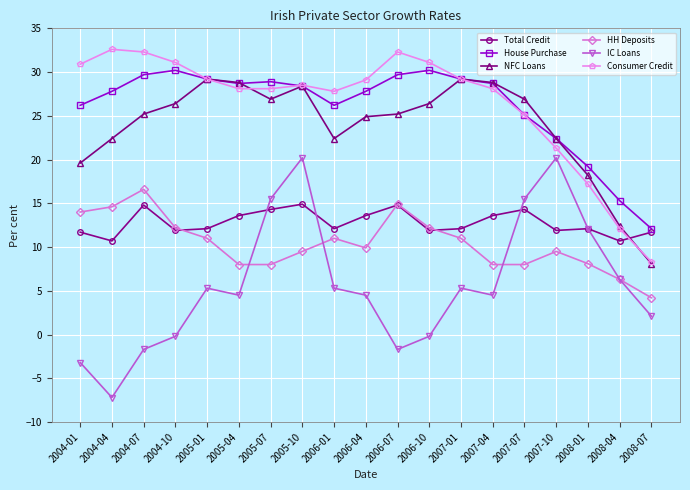

At which category does HH Deposits reach its first local peak?

2004-07